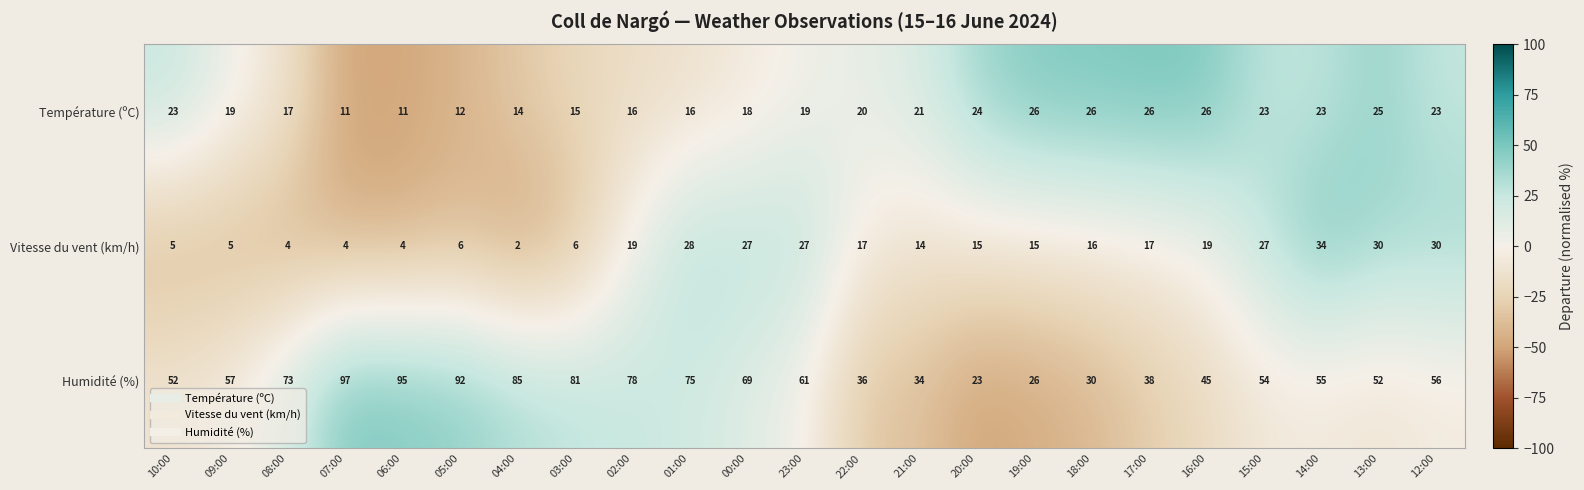

How many distinct data groups are displayed?

3